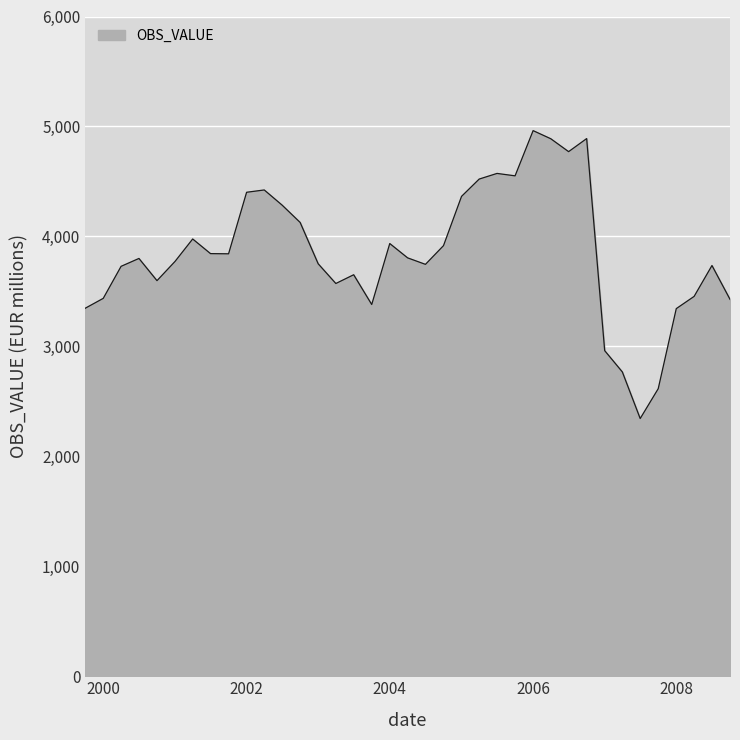

What is the difference between the maximum and minimum values?

2618.4